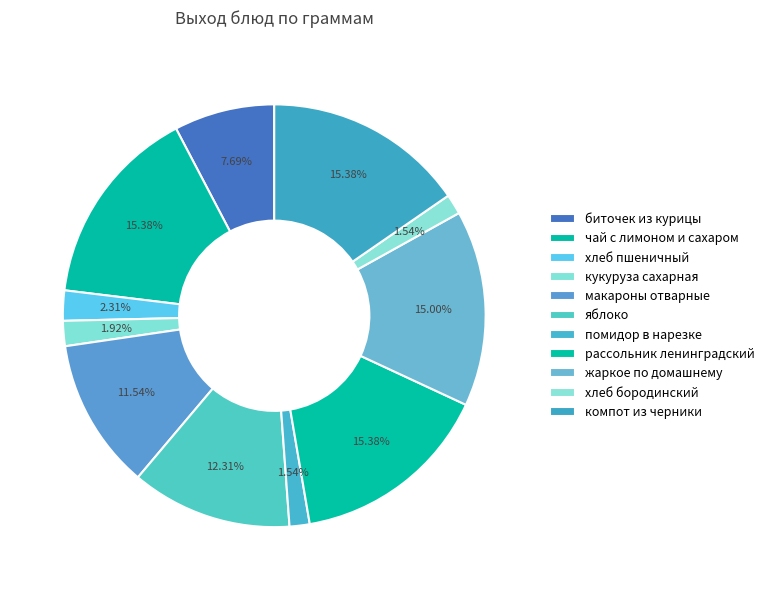

What percentage is the компот из черники slice, to the nearest percent?

15%